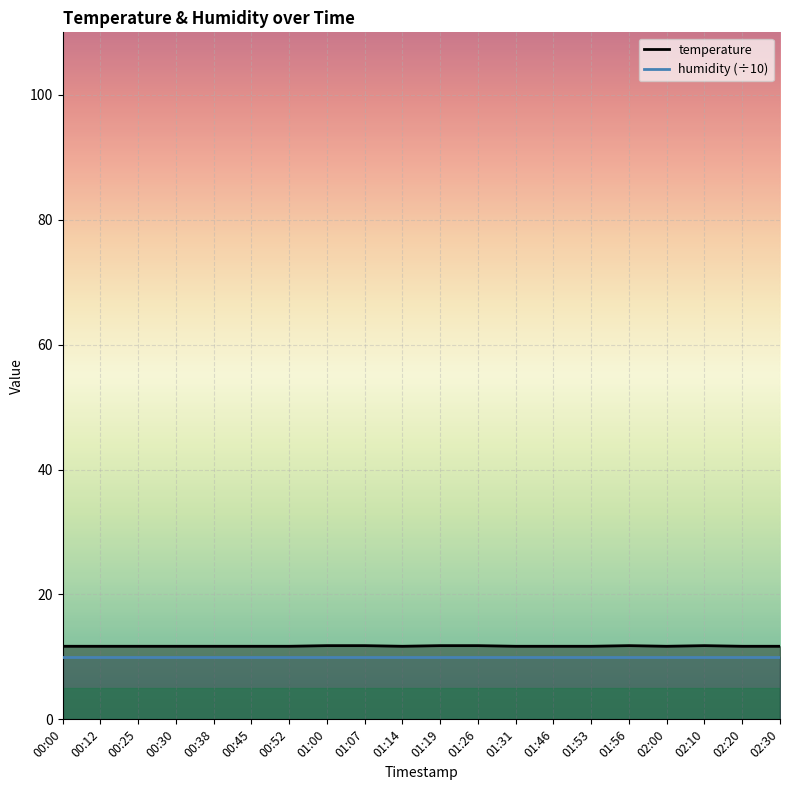

How many points are higher than both their immediate neighbors (excluding endpoints)?

2